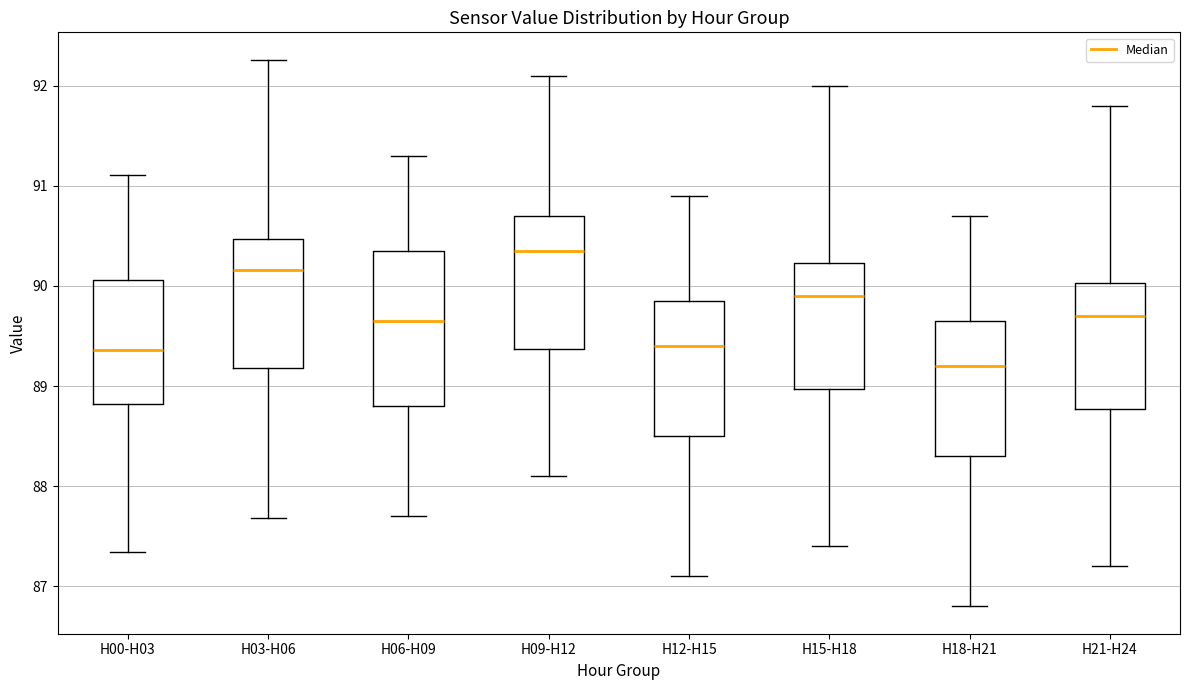

Reading left to right, transcribe this box plot: for each box, give where its median line is, the range the box spans, and where its two whiskers end, as read against the y-axis. The values are not printed on the chart, so give them approximately, as read against the axis.

H00-H03: median 89.4, box 88.8 to 90.1, whiskers 87.3 to 91.1
H03-H06: median 90.2, box 89.2 to 90.5, whiskers 87.7 to 92.3
H06-H09: median 89.7, box 88.8 to 90.4, whiskers 87.7 to 91.3
H09-H12: median 90.4, box 89.4 to 90.7, whiskers 88.1 to 92.1
H12-H15: median 89.4, box 88.5 to 89.9, whiskers 87.1 to 90.9
H15-H18: median 89.9, box 89.0 to 90.2, whiskers 87.4 to 92.0
H18-H21: median 89.2, box 88.3 to 89.7, whiskers 86.8 to 90.7
H21-H24: median 89.7, box 88.8 to 90.0, whiskers 87.2 to 91.8